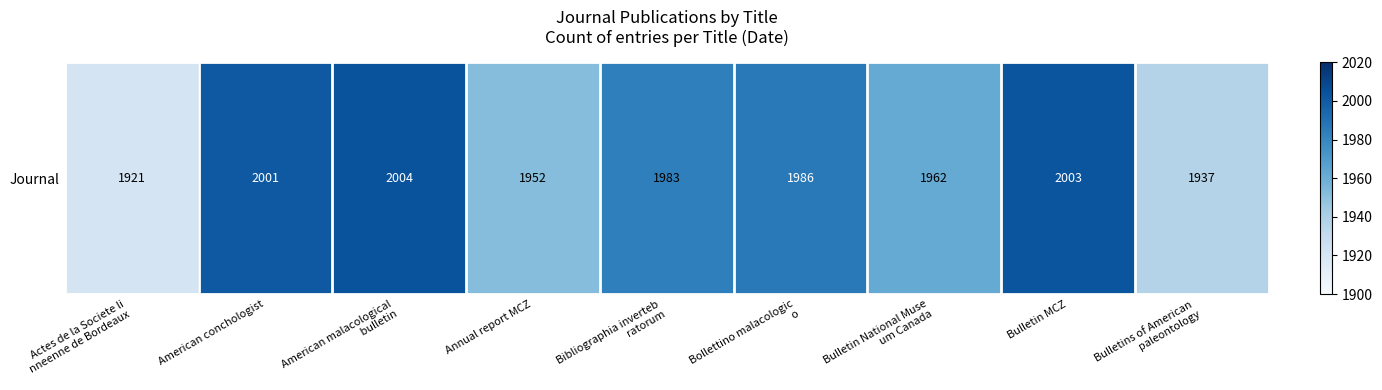

What is the change in value from Annual report MCZ to Bulletin National Muse
um Canada?

+10